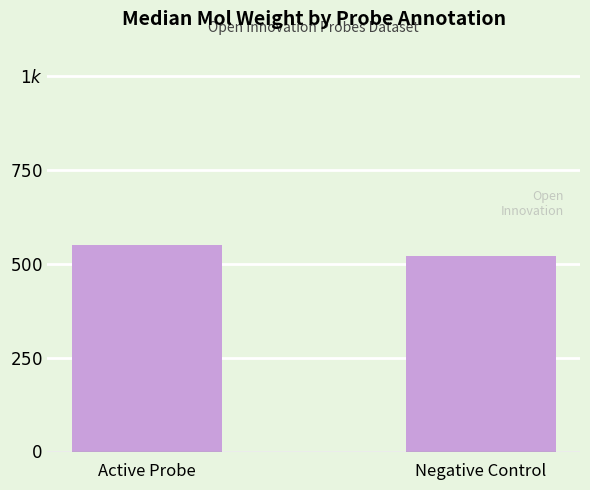

Is it true that the value at Active Probe is 956.7?

False